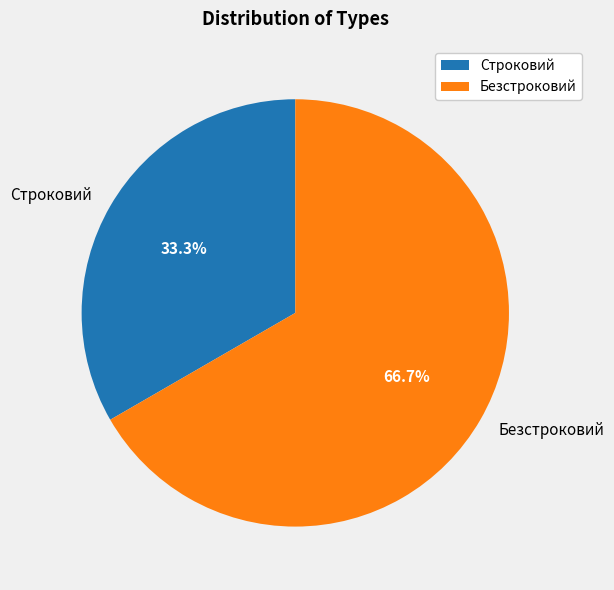

Rank the categories by value from lowest to highest.

Строковий, Безстроковий